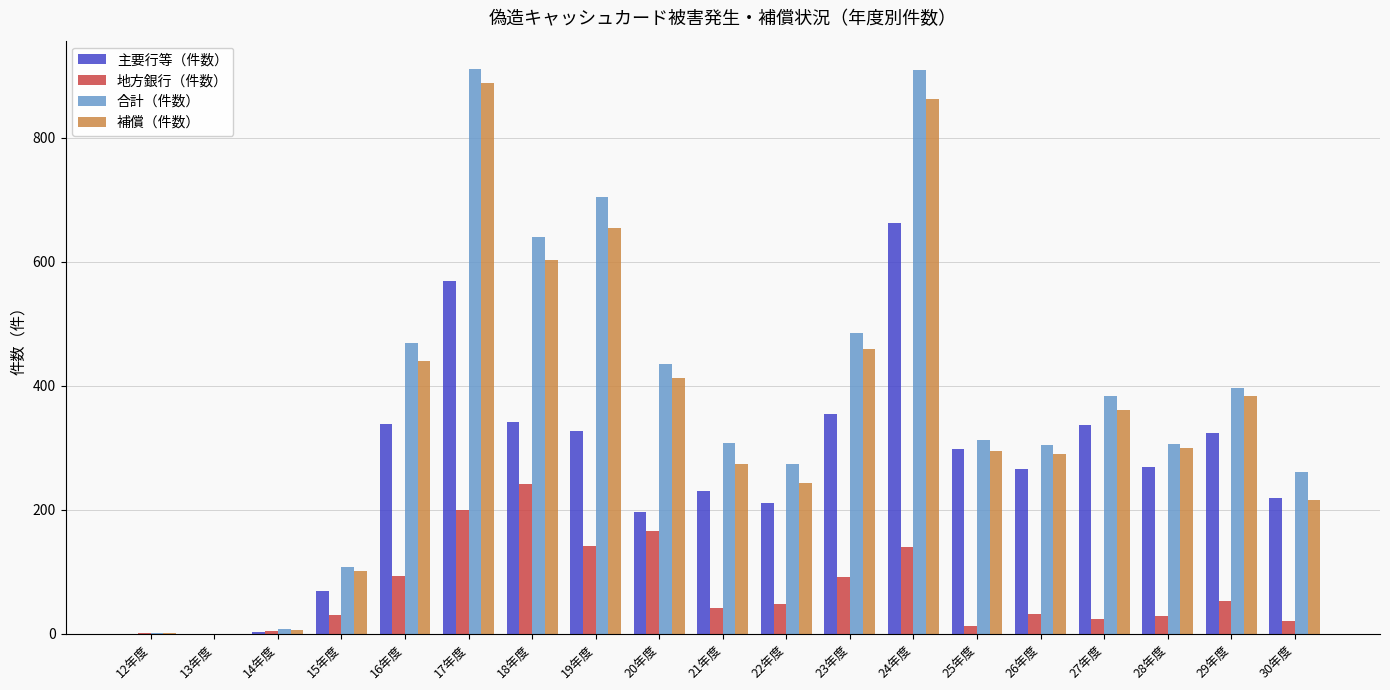

How many data points does each series have?

19